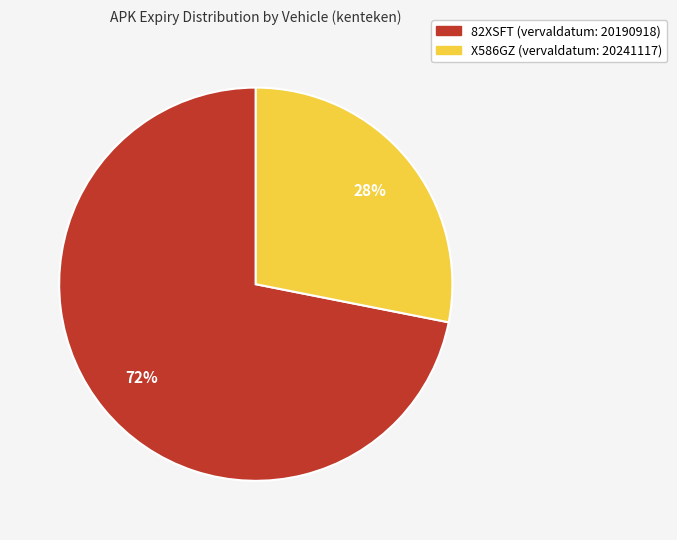

Which has a higher value, X586GZ (vervaldatum: 20241117) or 82XSFT (vervaldatum: 20190918)?

82XSFT (vervaldatum: 20190918)